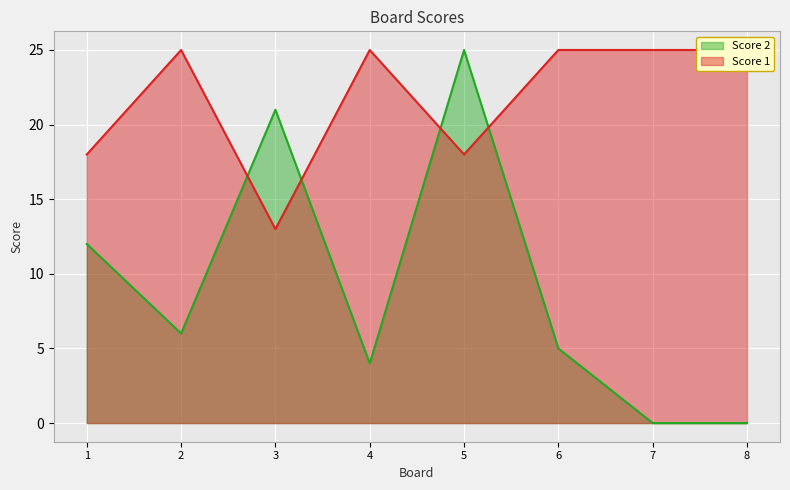

What is the sum of all Score 2 values?

73